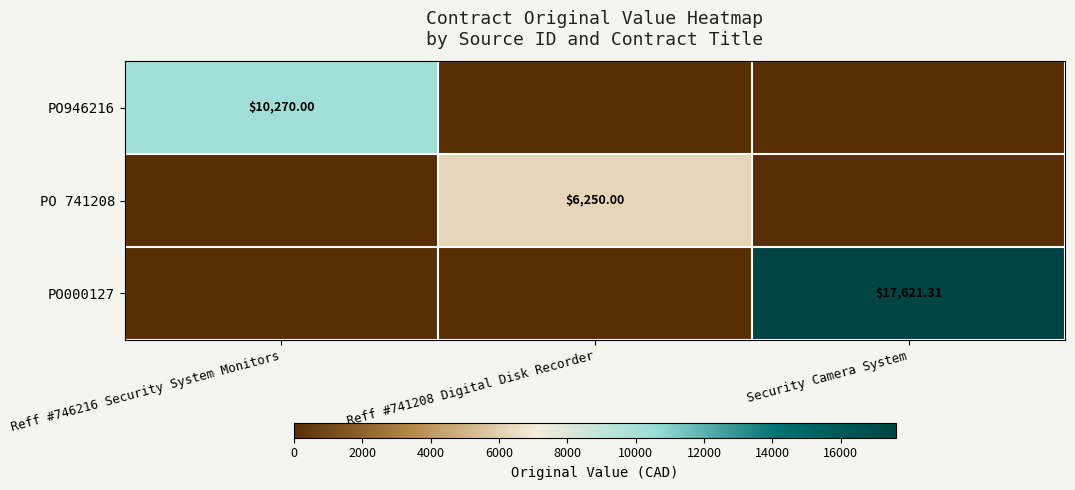

Which series has the largest total across all categories?

PO000127